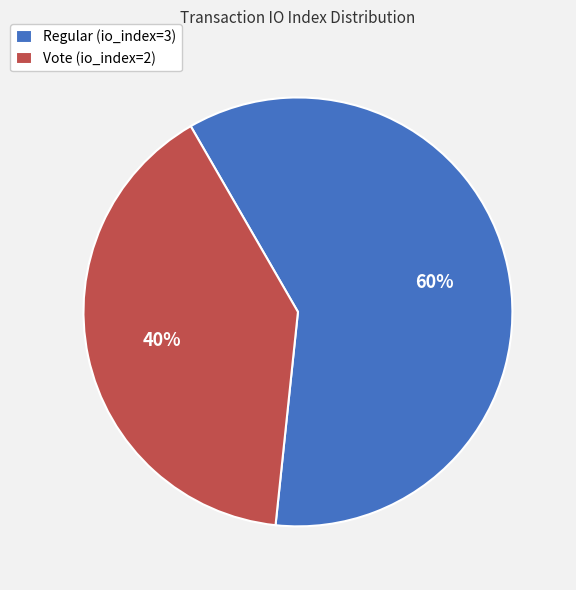

To the nearest percent, what percentage of the pie is Vote (io_index=2)?

40%